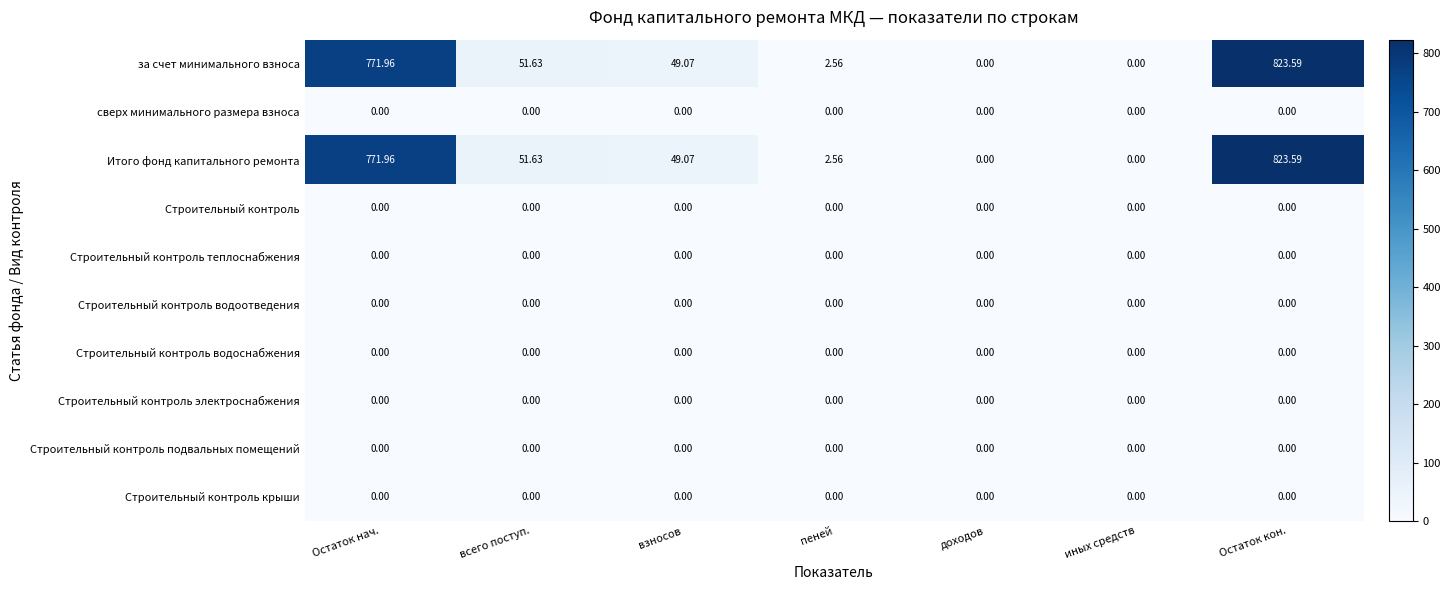

Which category has the highest value across all series?

Остаток кон.